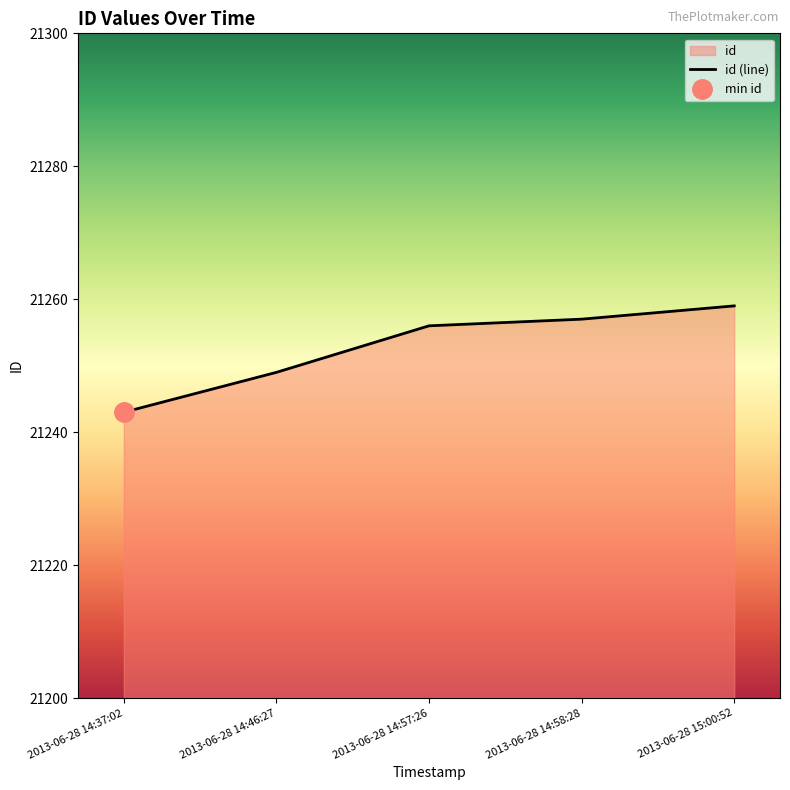

Rank the categories by value from highest to lowest.

2013-06-28 15:00:52, 2013-06-28 14:58:28, 2013-06-28 14:57:26, 2013-06-28 14:46:27, 2013-06-28 14:37:02